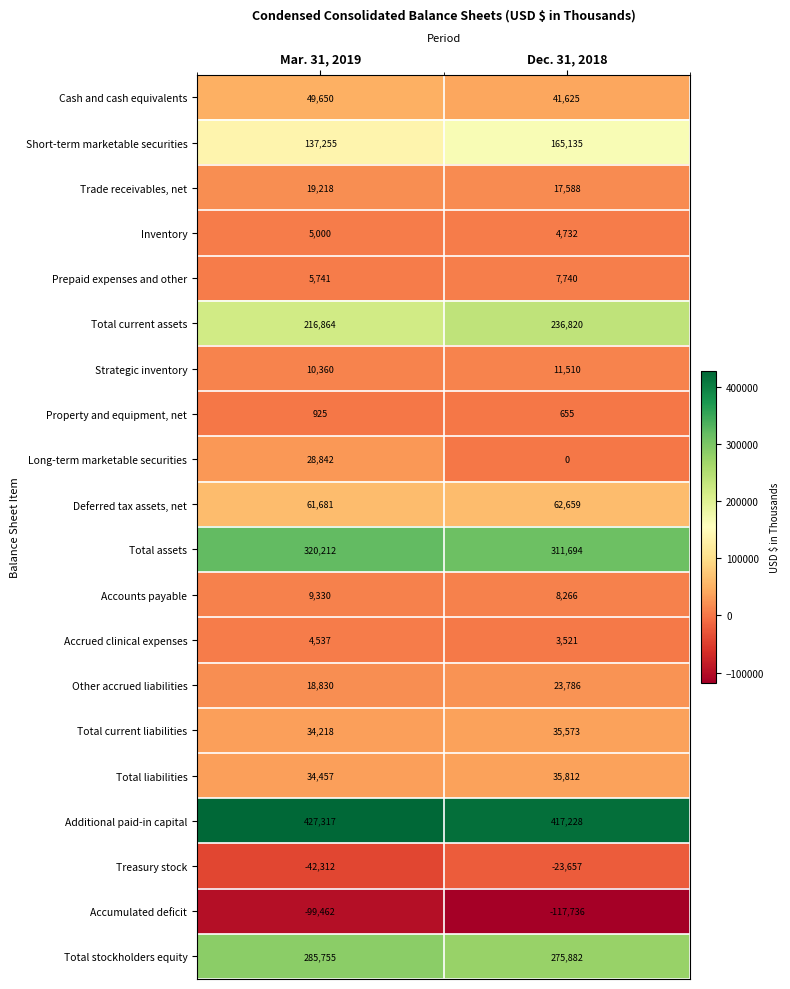

What is the approximate value of Cash and cash equivalents at Dec. 31, 2018?

41625